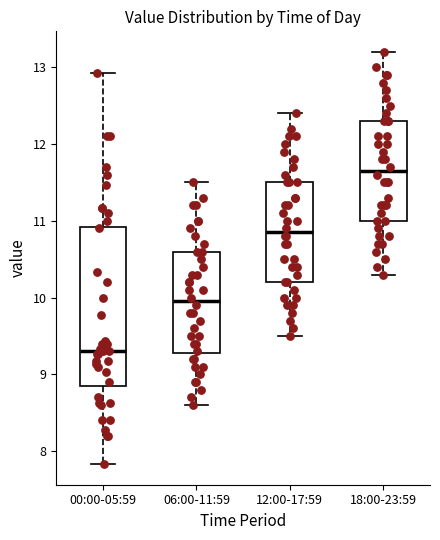

Comparing the boxes themselves (not the whiskers), which one is the tallest?

00:00-05:59